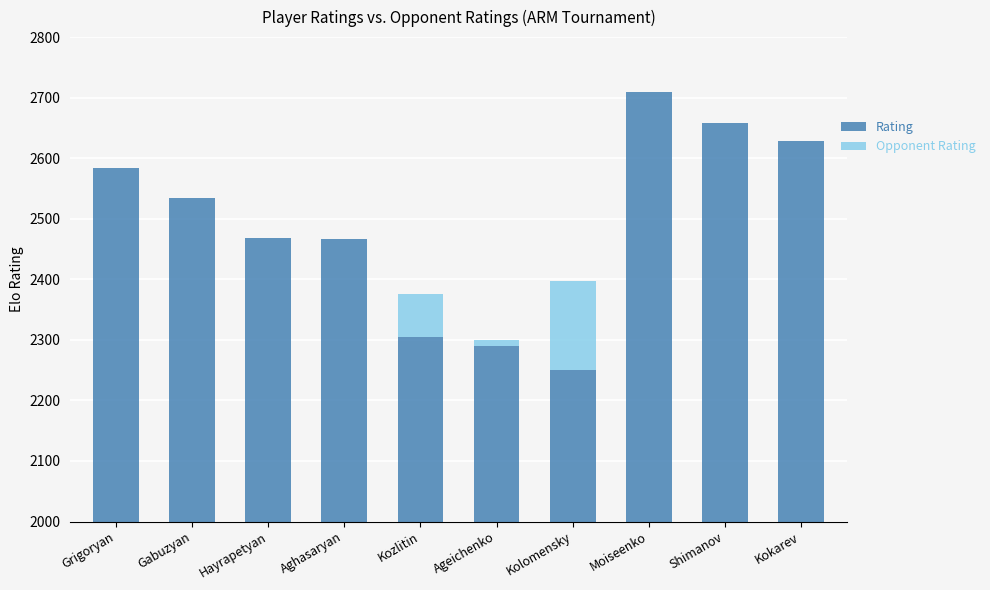

What are all the series names shown in the legend?

Rating, Opponent Rating